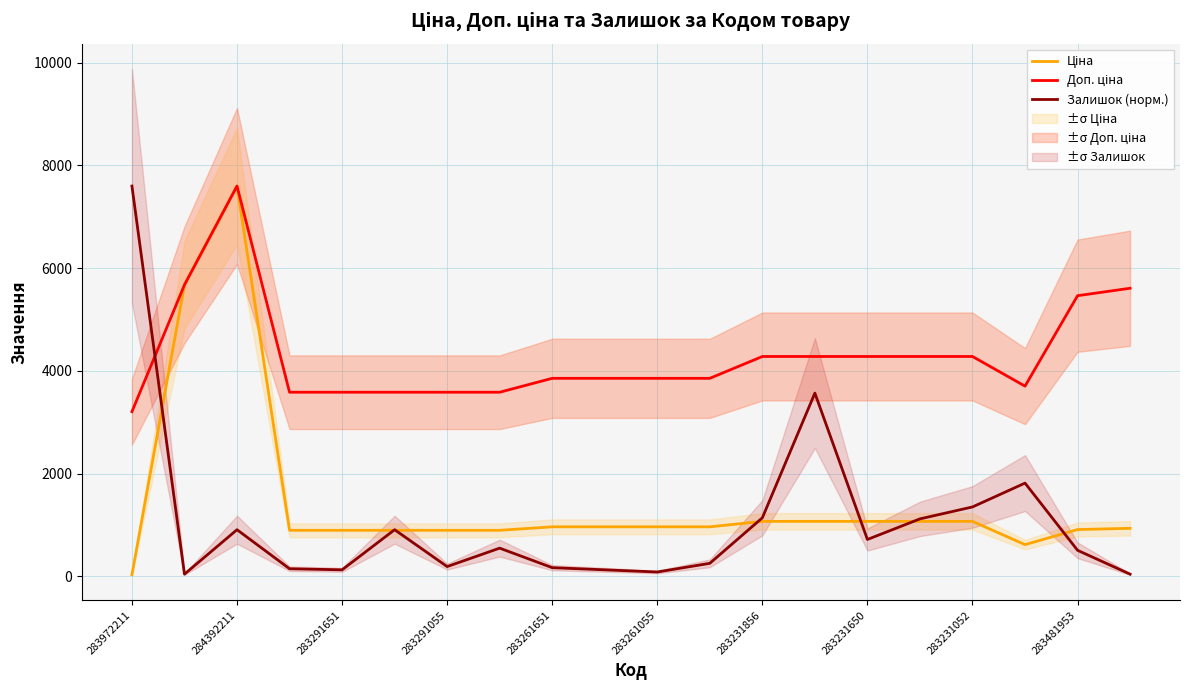

Which series has the largest total across all categories?

Доп. ціна